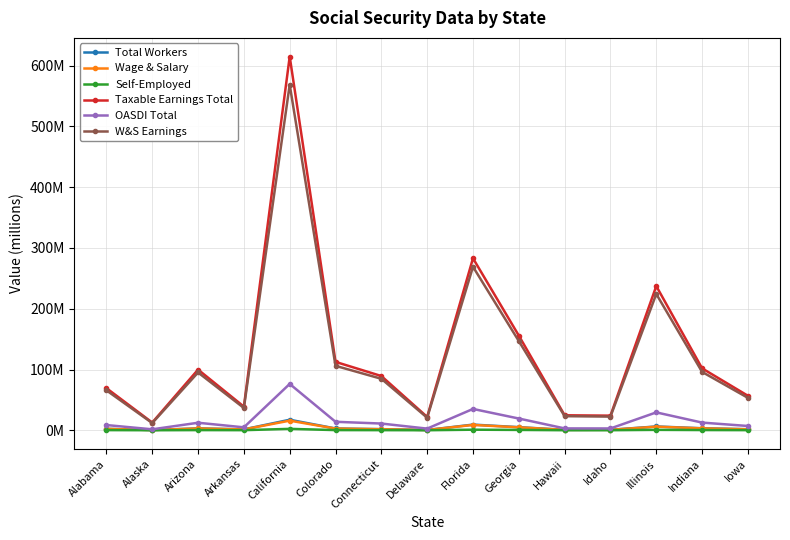

What is the difference between the W&S Earnings values at Alabama and Iowa?

12.3